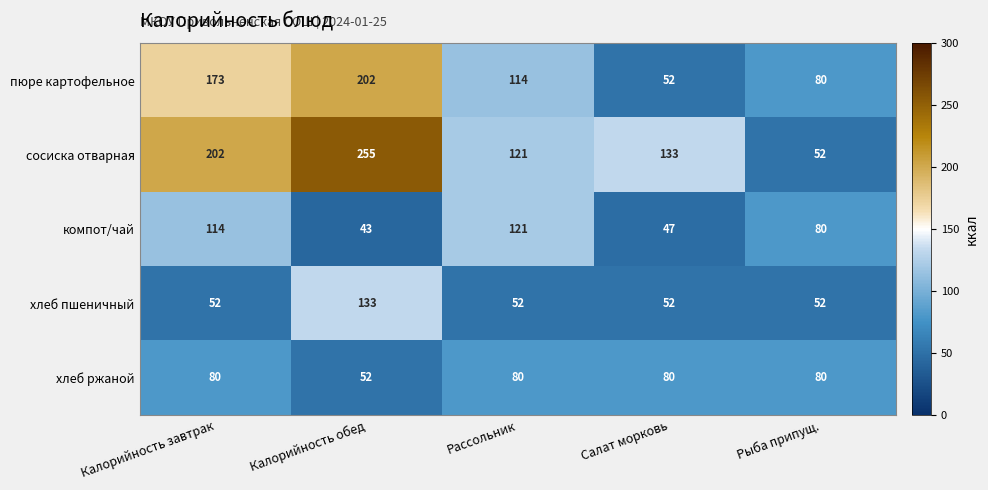

Rank the series by their maximum value, from highest to lowest.

сосиска отварная, пюре картофельное, хлеб пшеничный, компот/чай, хлеб ржаной